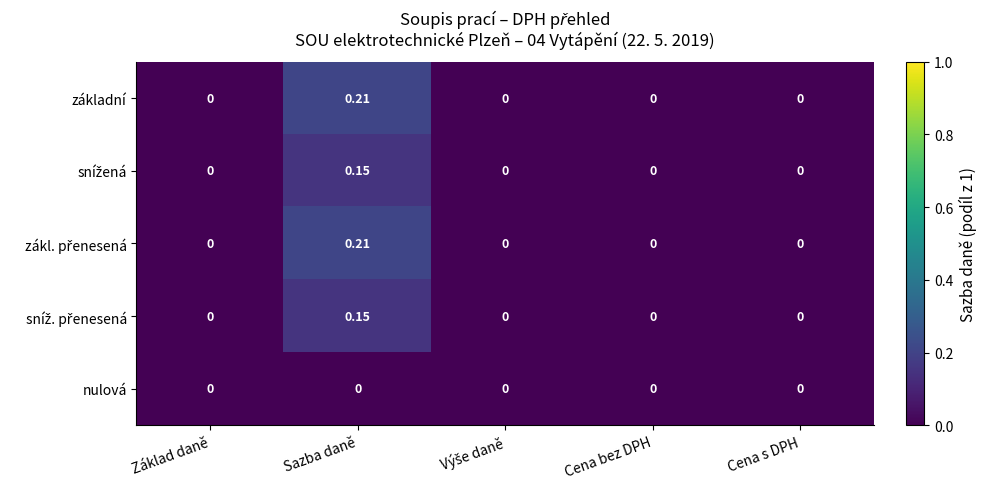

How many data points does each series have?

5